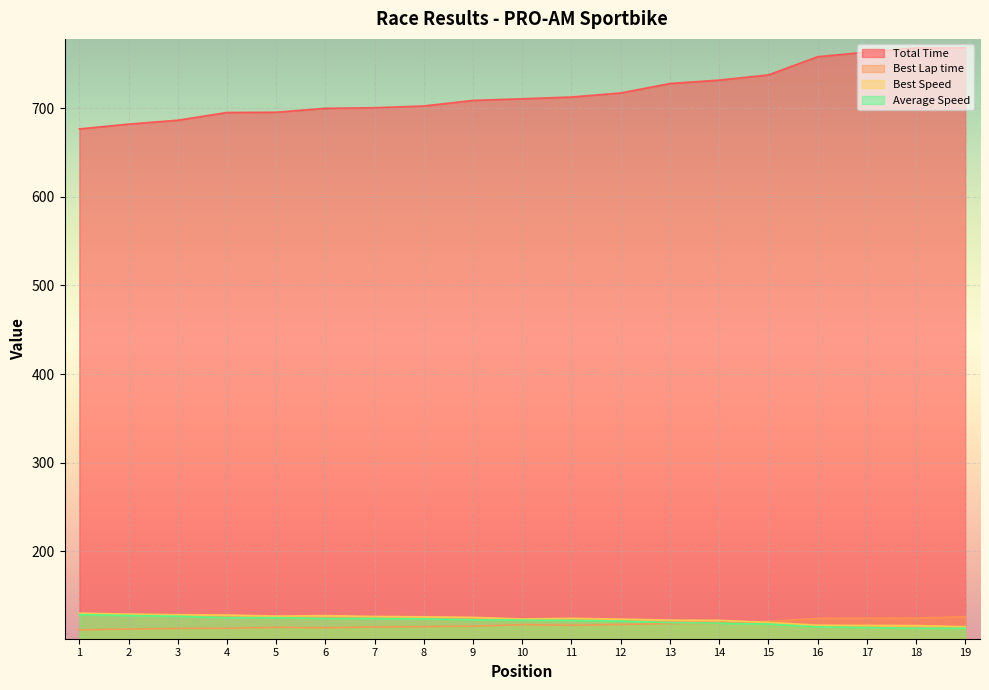

Between 3 and 19, which series saw the biggest shift?

Total Time